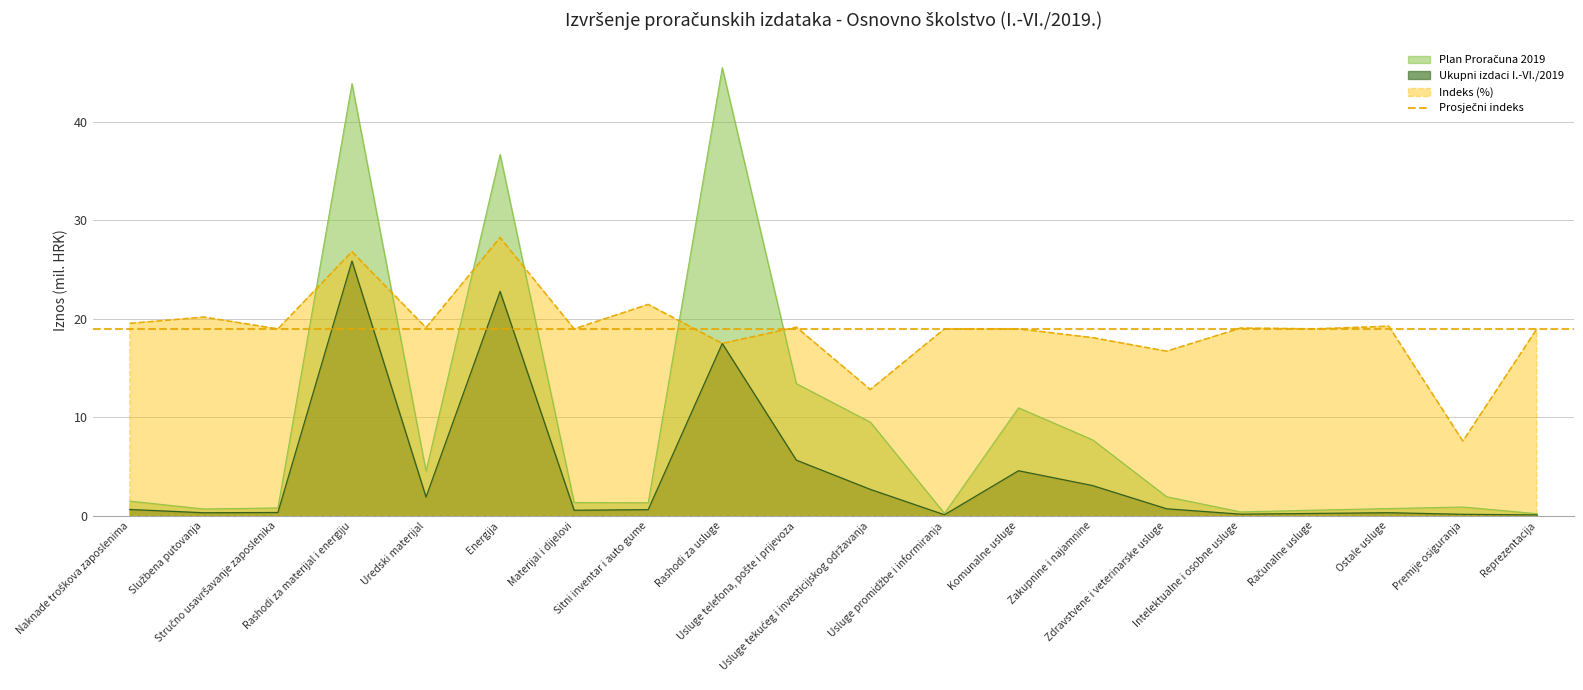

What is the label of the 20th point from the right?

Naknade troškova zaposlenima